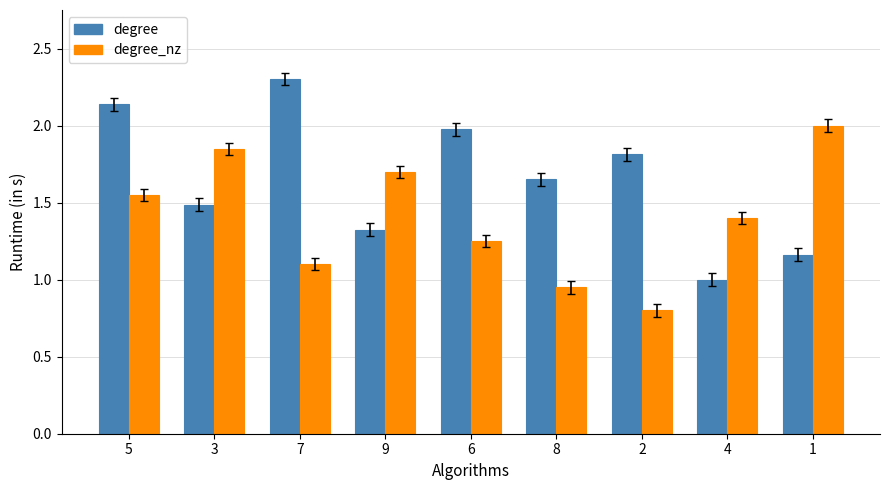

The value of degree_nz at 2 is 0.8. True or false?

True